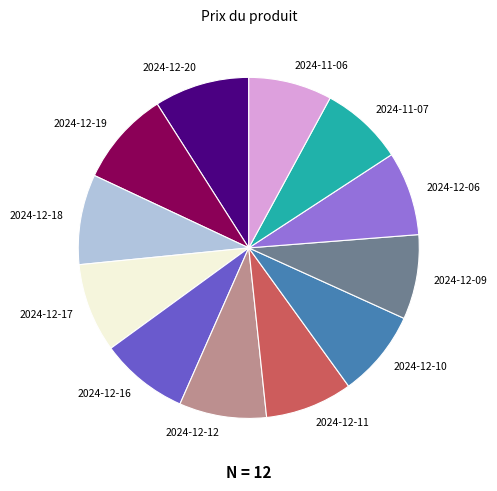

True or false: 2024-12-17 accounts for 2% of the total.

False